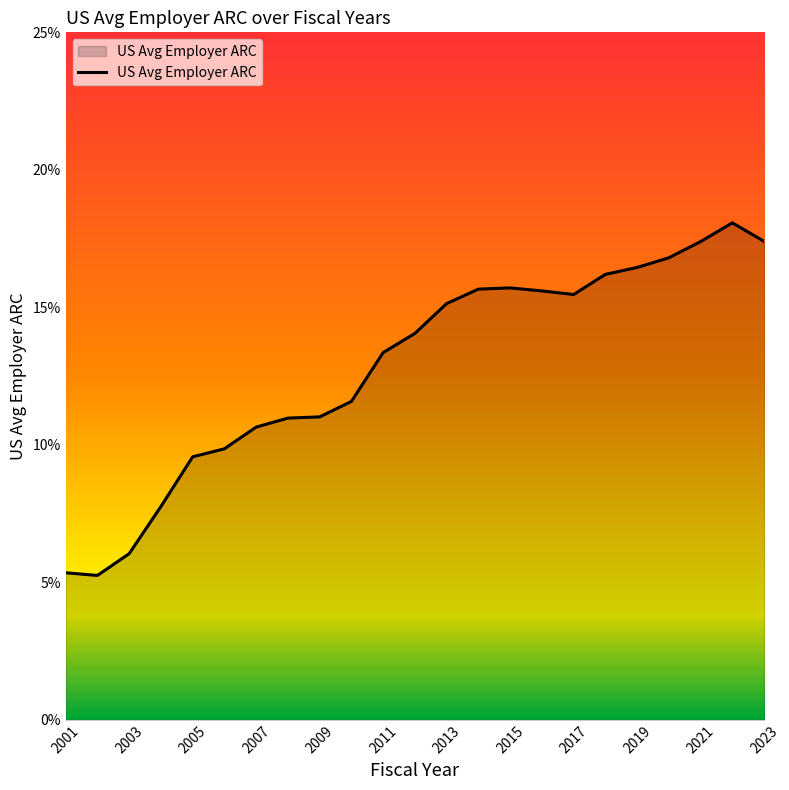

What is the difference between the maximum and minimum values?

12.8